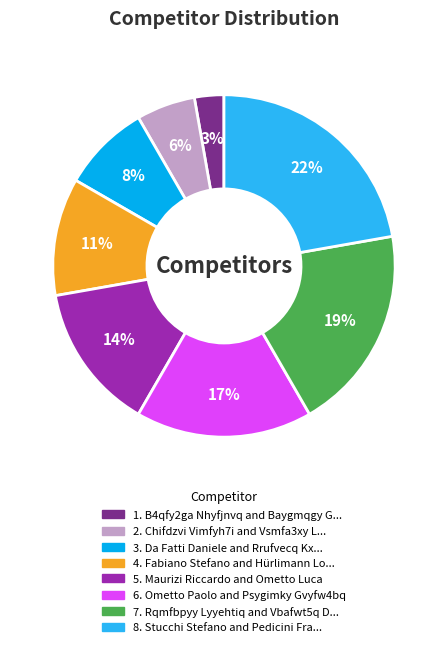

To the nearest percent, what is the difference between the largest and smallest slice percentages?

19%